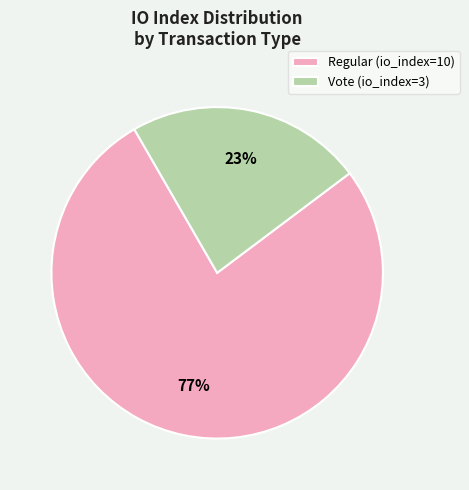

Is Vote (io_index=3) the majority of the pie?

No